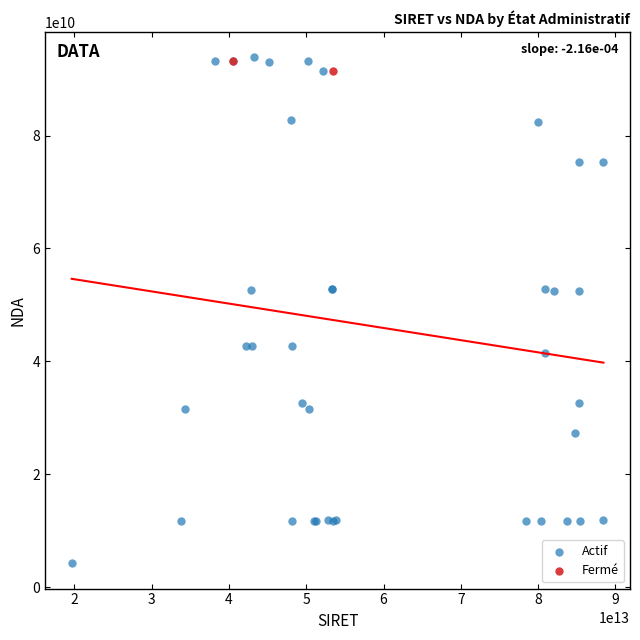

What are all the series names shown in the legend?

Actif, Fermé